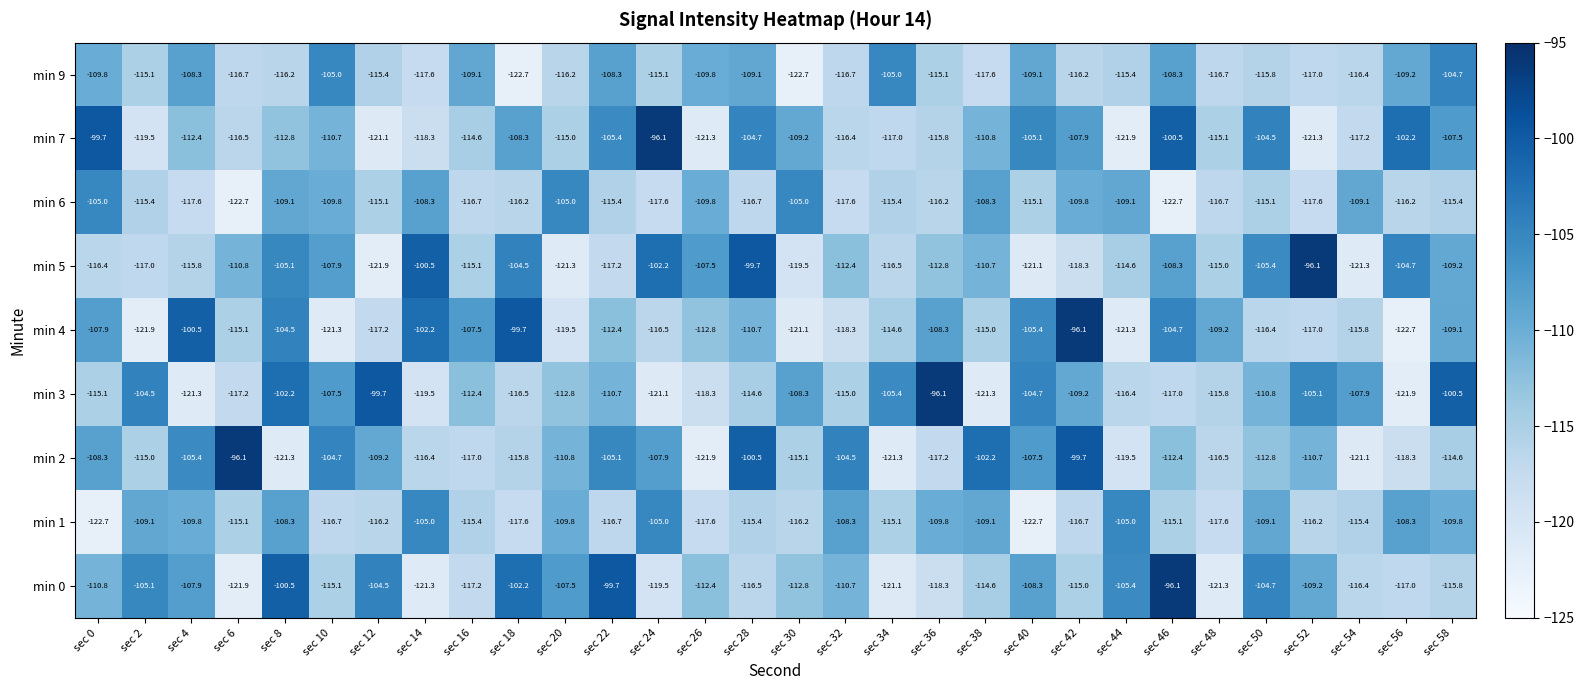

What is the maximum value for min 0?

-96.1